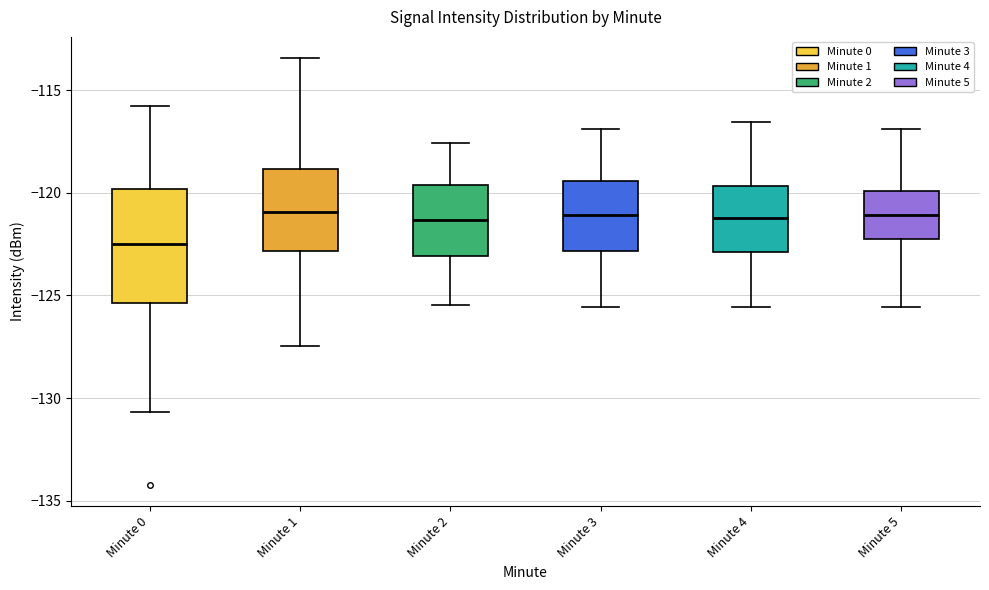

Reading left to right, read every box against the y-axis: the position of its median line, the range the box covers, and the ends of its whiskers. The values are not printed on the chart, so give them approximately, as read against the axis.

Minute 0: median -122.5, box -125.5 to -120.0, whiskers -130.5 to -116.0
Minute 1: median -121.0, box -123.0 to -119.0, whiskers -127.5 to -113.5
Minute 2: median -121.5, box -123.0 to -119.5, whiskers -125.5 to -117.5
Minute 3: median -121.0, box -123.0 to -119.5, whiskers -125.5 to -117.0
Minute 4: median -121.0, box -123.0 to -119.5, whiskers -125.5 to -116.5
Minute 5: median -121.0, box -122.0 to -120.0, whiskers -125.5 to -117.0